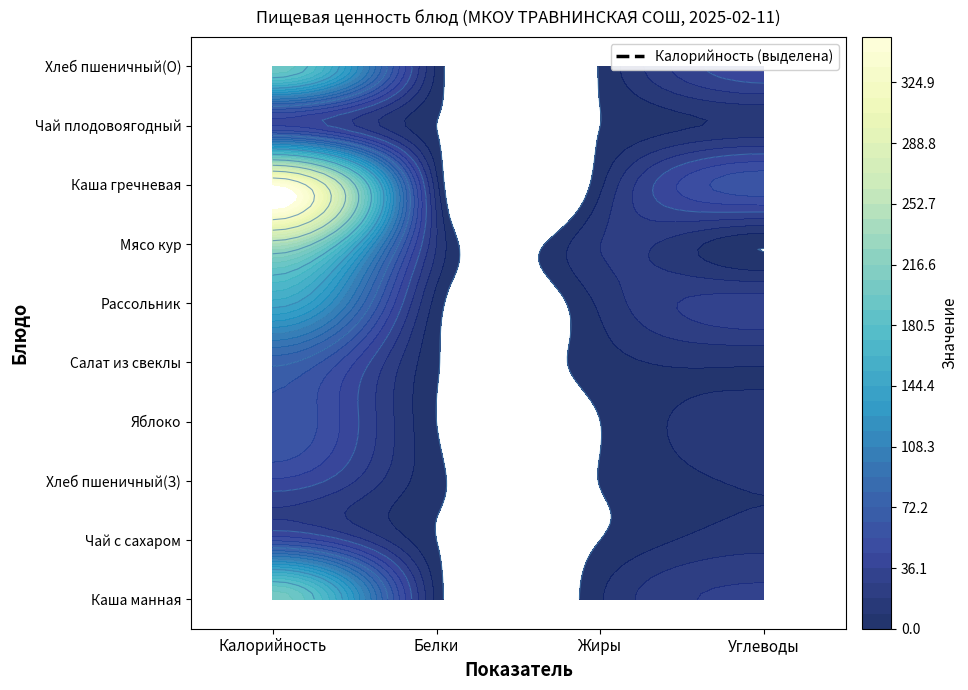

What value does the Салат из свеклы series have at Калорийность?

75.0